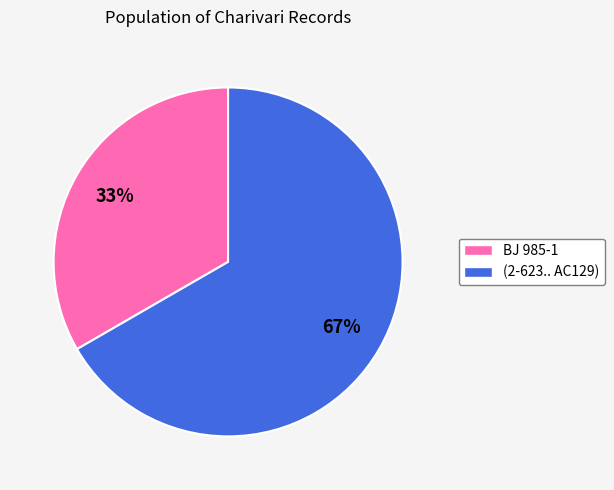

To the nearest percent, what is the average slice percentage?

50%